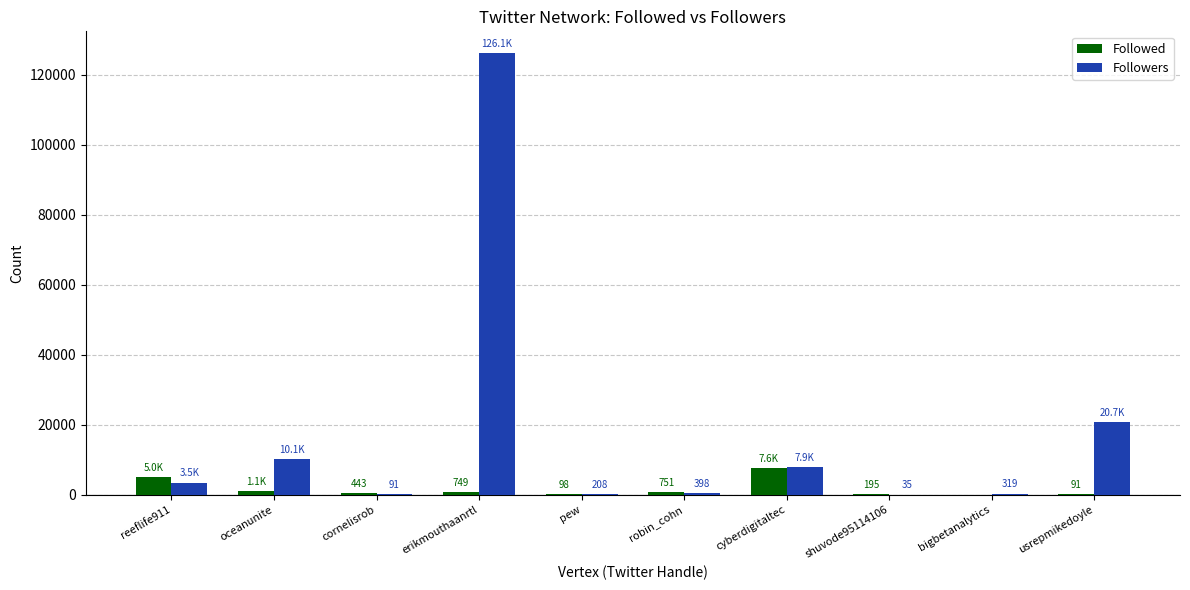

At which label is Followed closest to 3803?

reeflife911